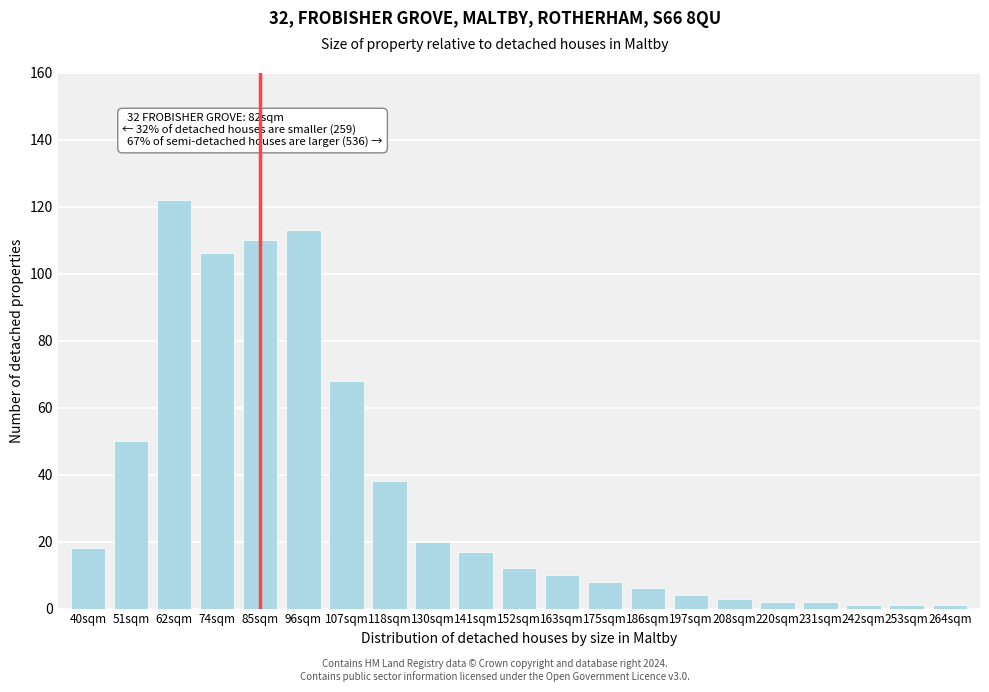

Reading left to right, what are all the values shown in this chart?

40sqm=18	51sqm=50	62sqm=122	74sqm=106	85sqm=110	96sqm=113	107sqm=68	118sqm=38	130sqm=20	141sqm=17	152sqm=12	163sqm=10	175sqm=8	186sqm=6	197sqm=4	208sqm=3	220sqm=2	231sqm=2	242sqm=1	253sqm=1	264sqm=1